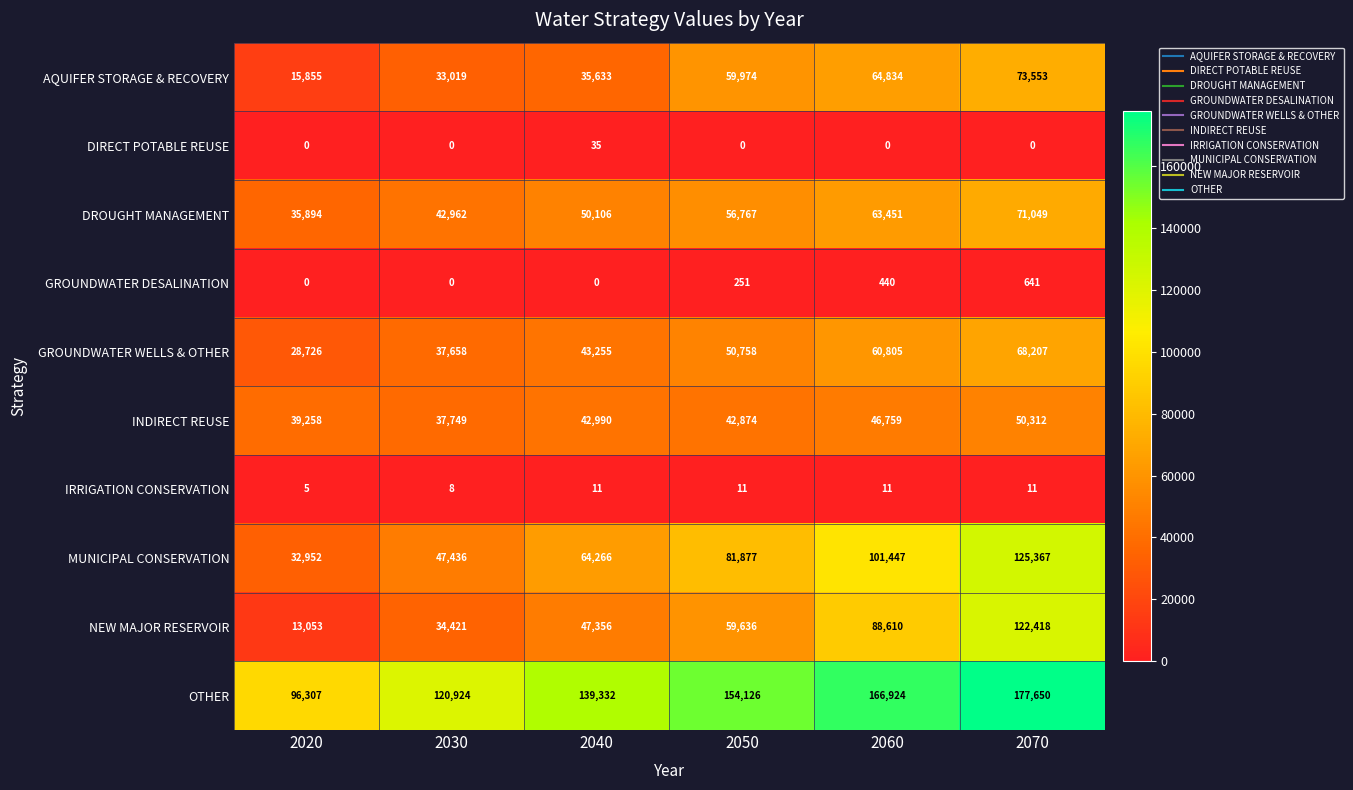

Which category has the highest value in the GROUNDWATER WELLS & OTHER series?

2070